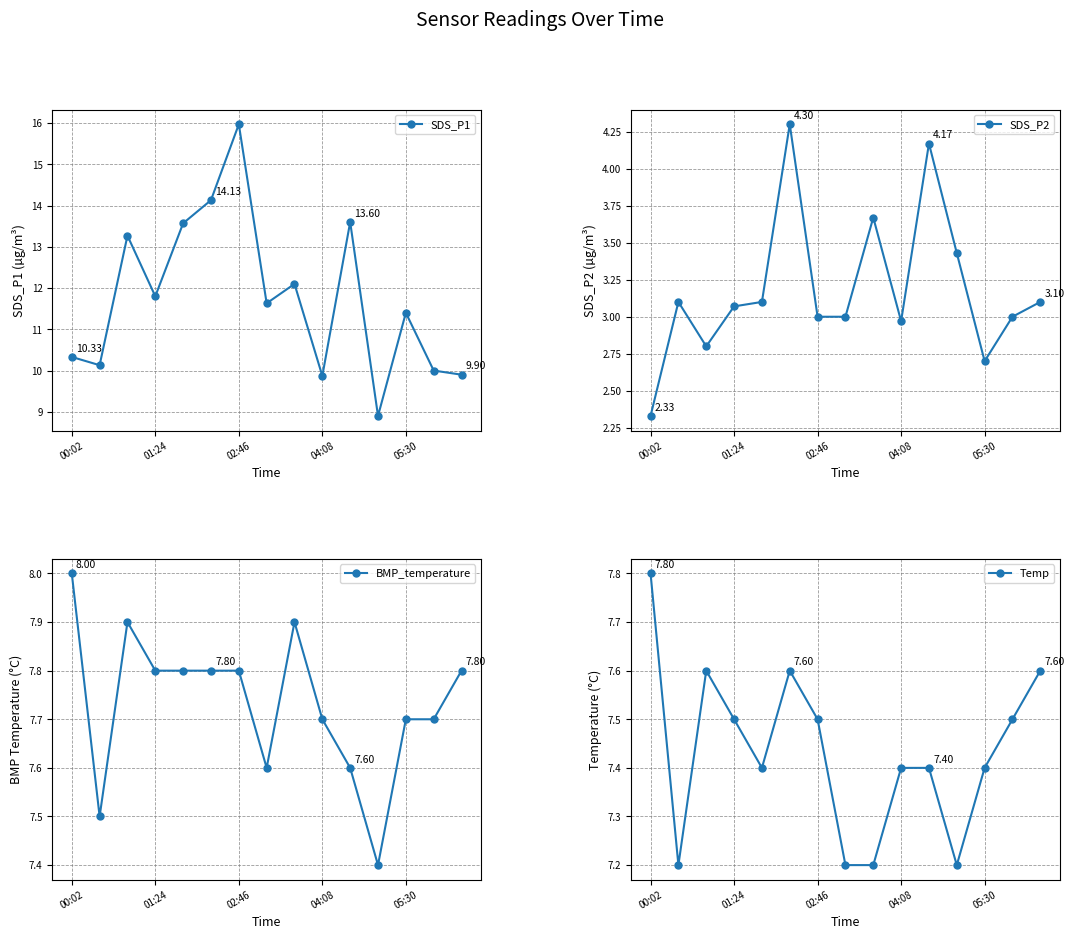

How many lines are shown in the chart?

4